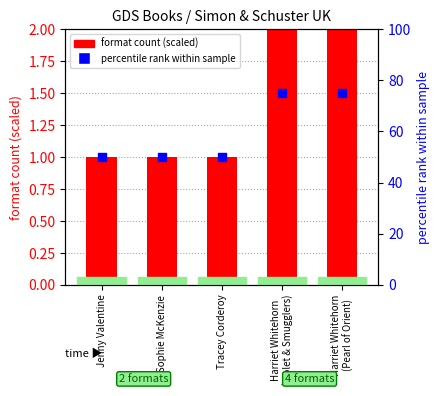

What is the total value across all series at Sophie McKenzie?

51